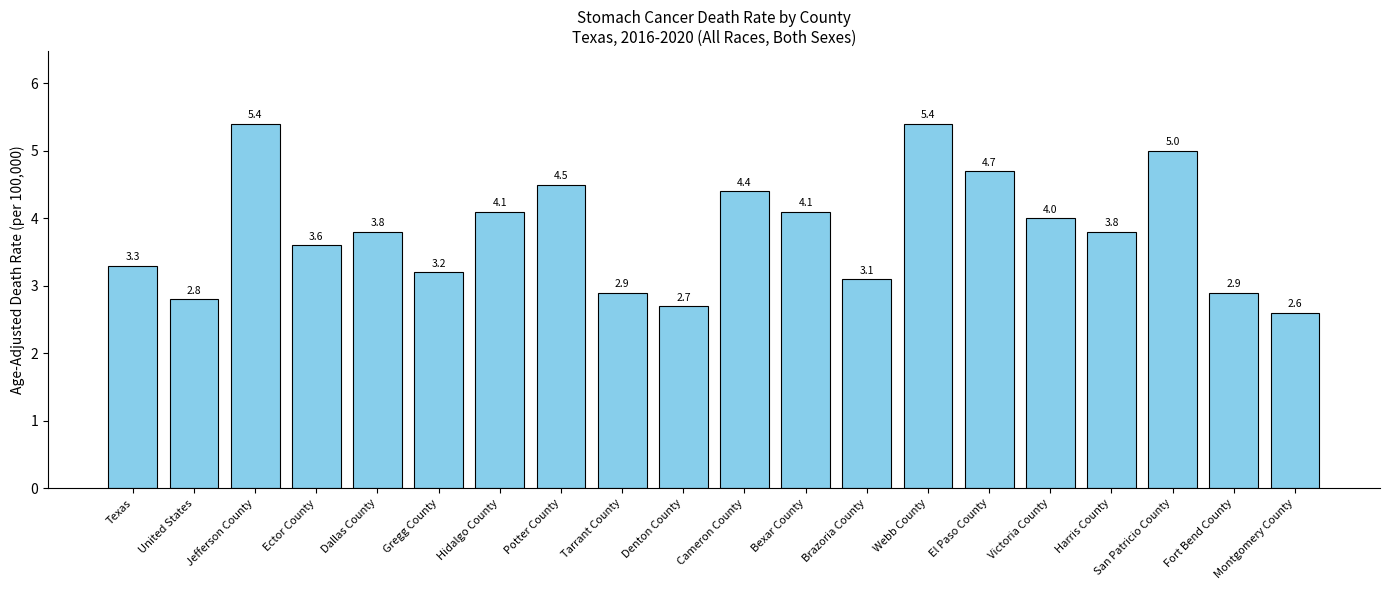

What position from the left is Hidalgo County?

7